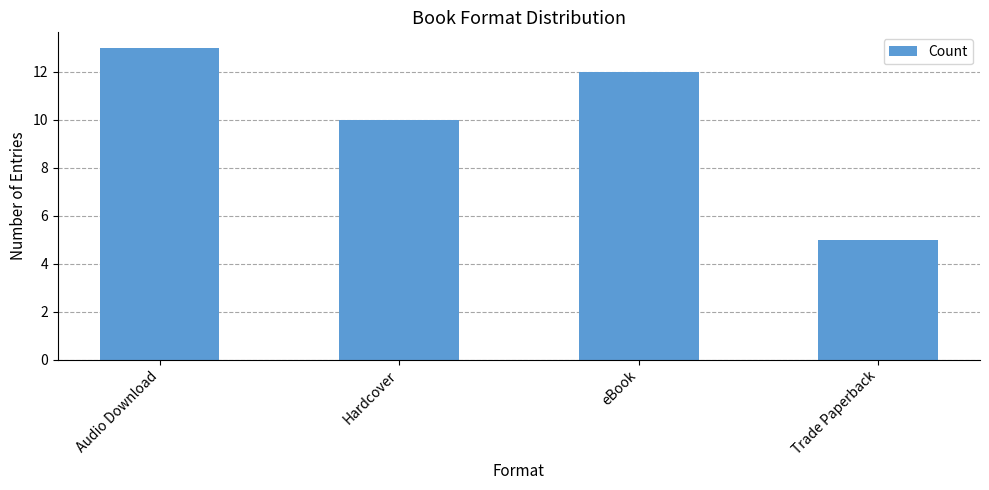

List the labels in order of value, smallest first.

Trade Paperback, Hardcover, eBook, Audio Download